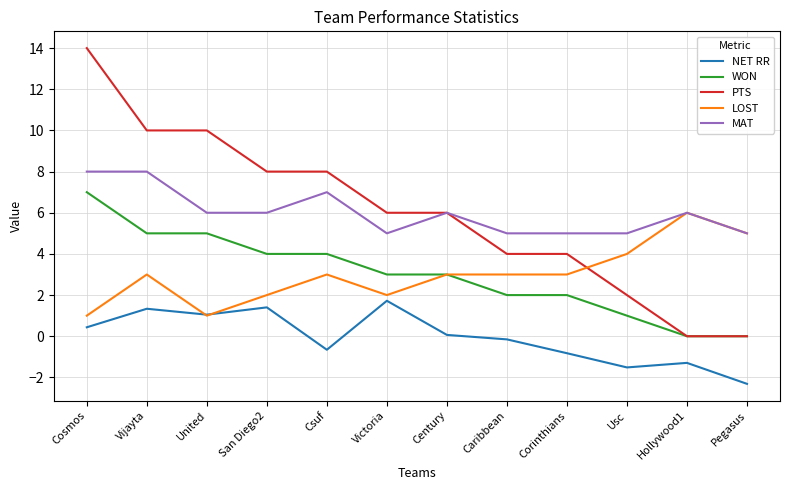

Which series changed the most between Victoria and Corinthians?

NET RR